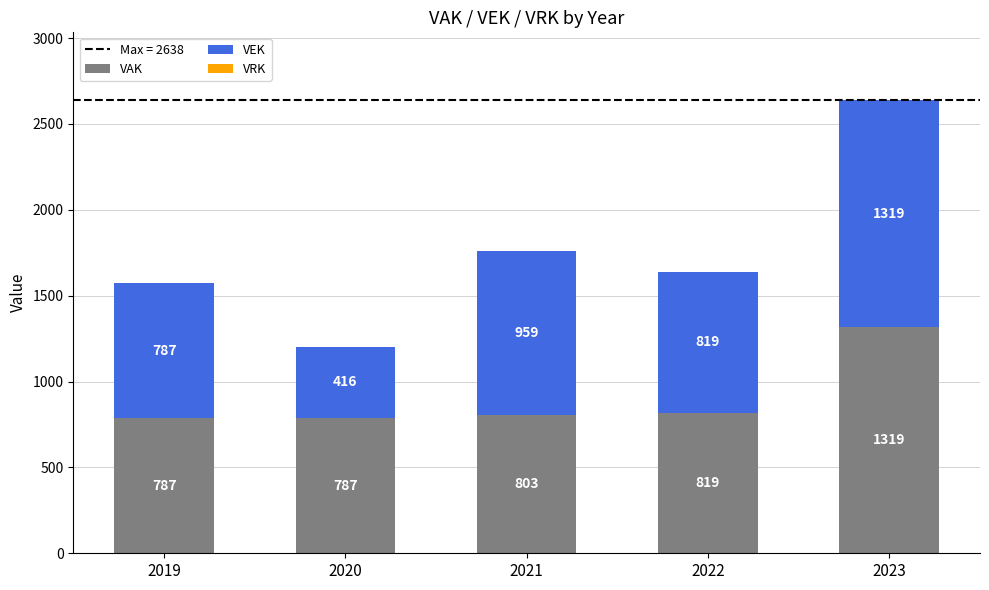

True or false: VAK has a value of 1319 at 2023.

True